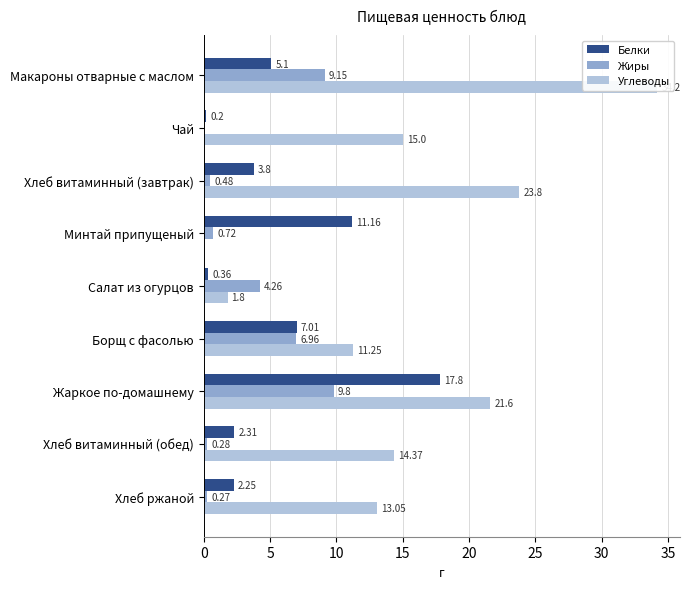

Which series changed the most between 5 and 30?

Белки